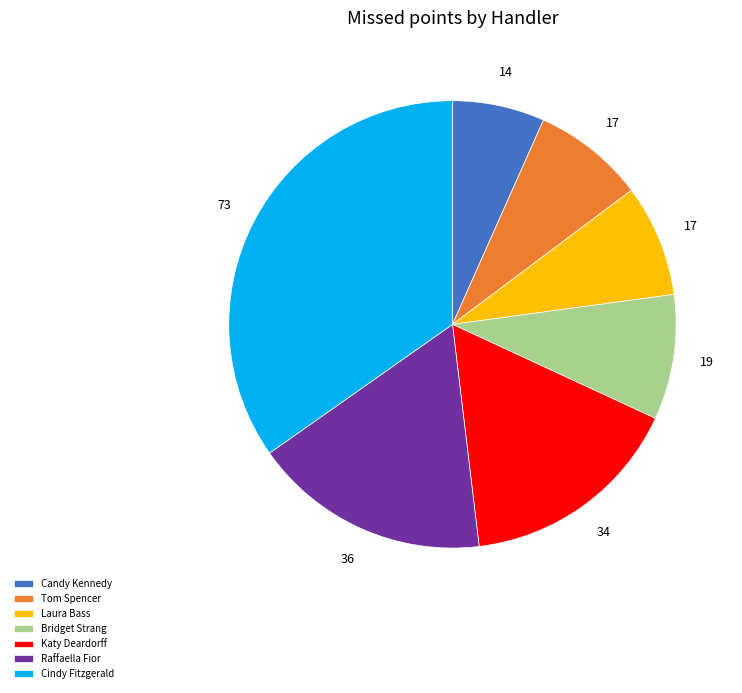

Which has a higher value, Bridget Strang or Candy Kennedy?

Bridget Strang